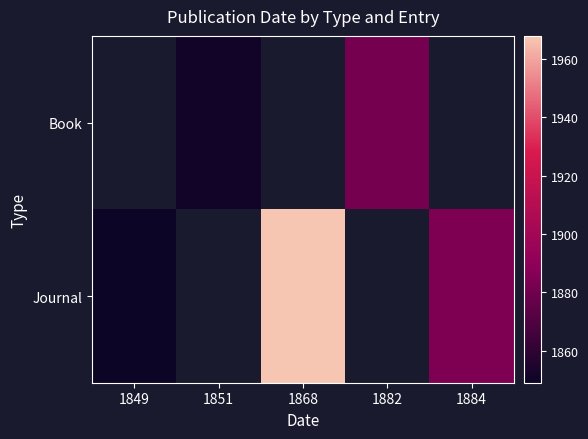

Is it true that Journal equals 3379.2 at 1884?

False